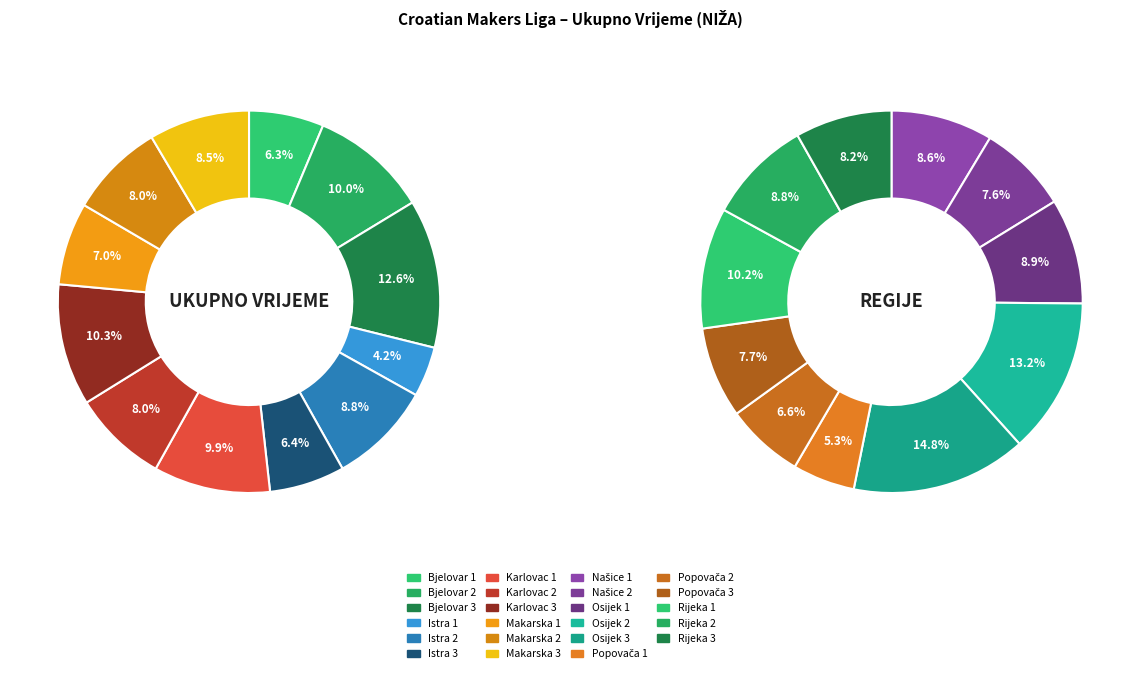

How many slices are in this pie chart?

12